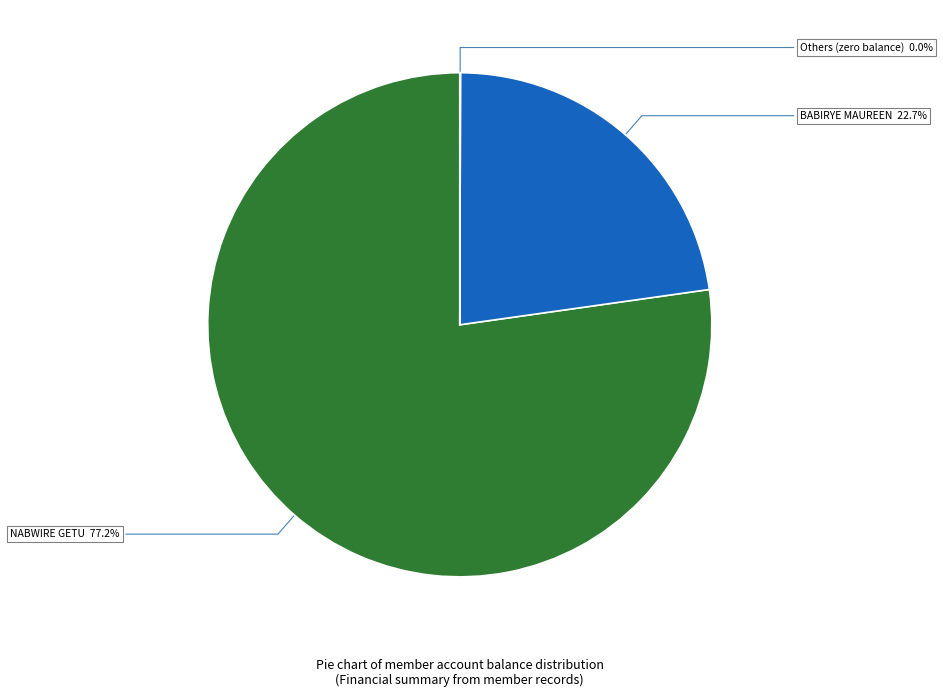

Does any single category account for the majority?

Yes